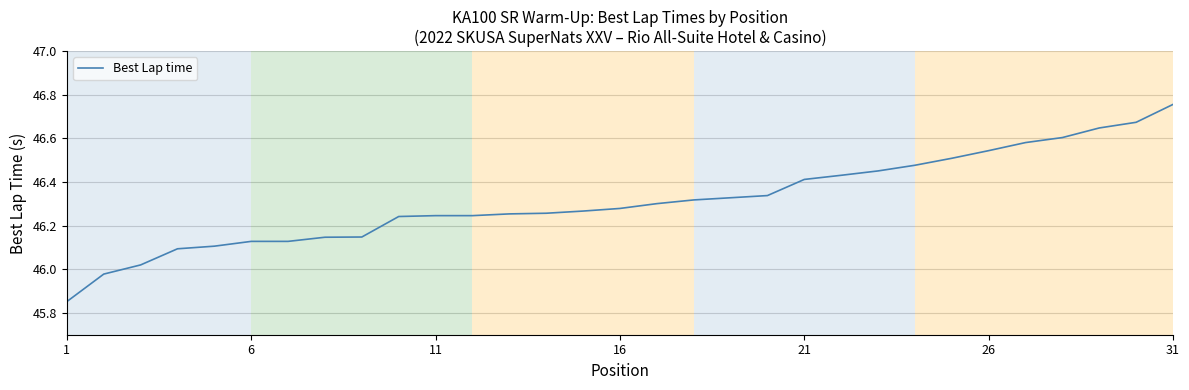

What is the difference between the maximum and minimum values?

0.9